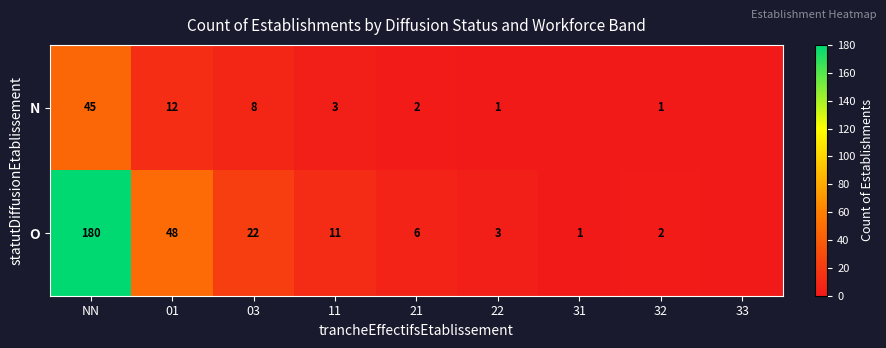

At 03, list the series in order from largest to smallest.

O, N